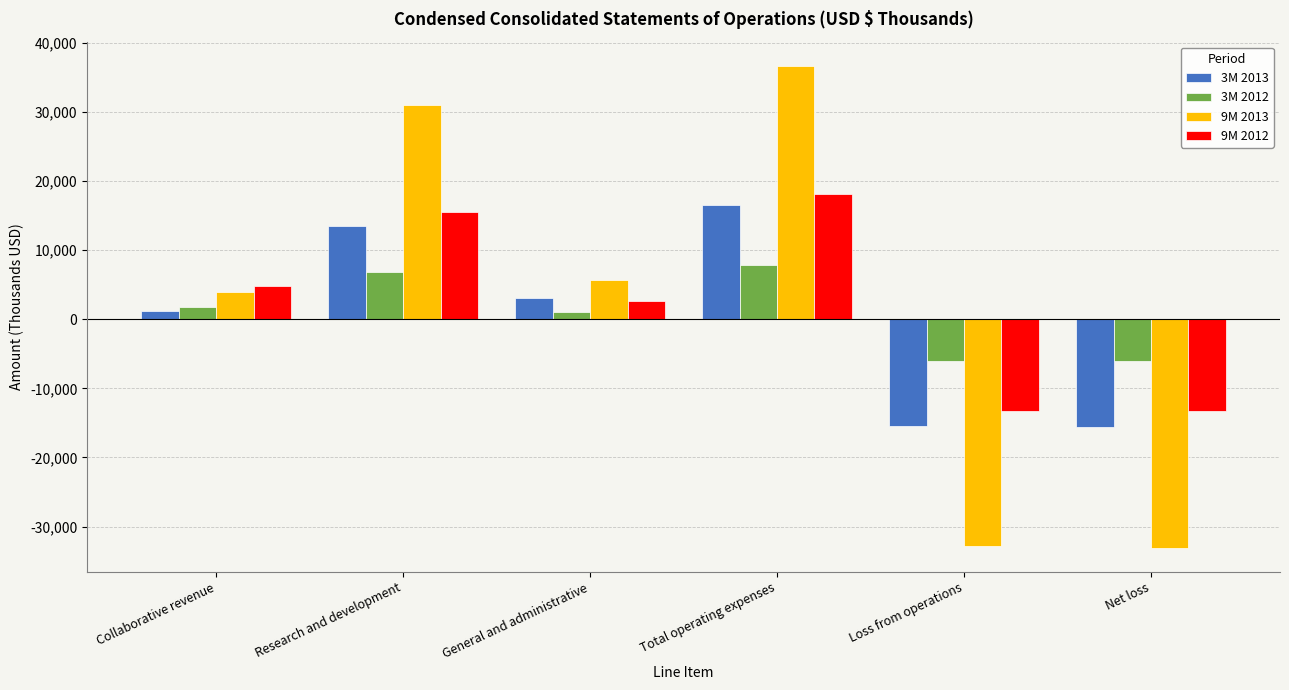

What is the maximum value shown in the chart?

36662